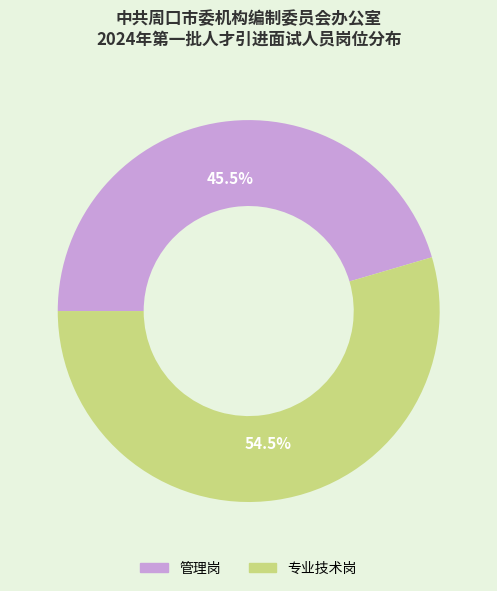

To the nearest percent, what is the average slice percentage?

50%